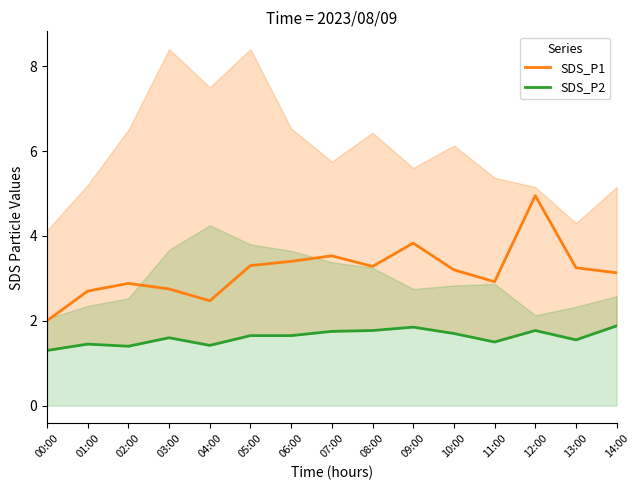

What is the value of the SDS_P2 point at the 14th from the left?

1.6